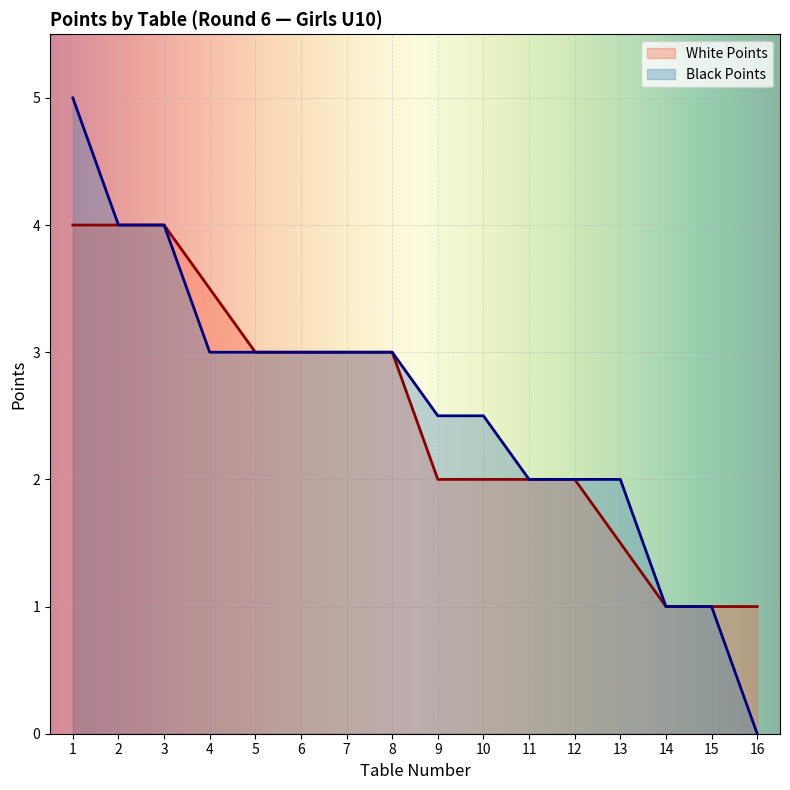

What is the value of the White Points point at the 4th from the left?

3.5